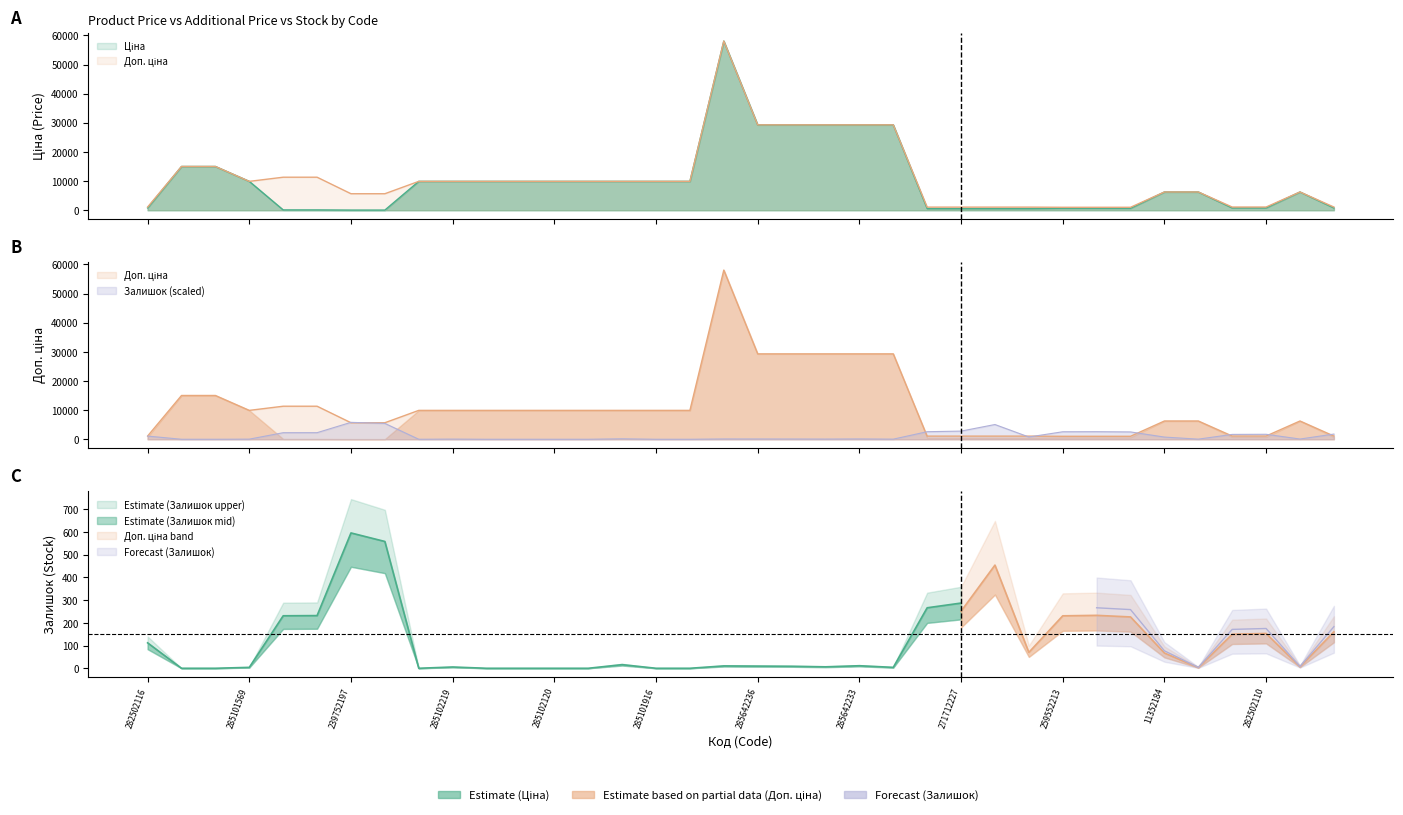

The value of Залишок at 239752197 is 1746.2. True or false?

False